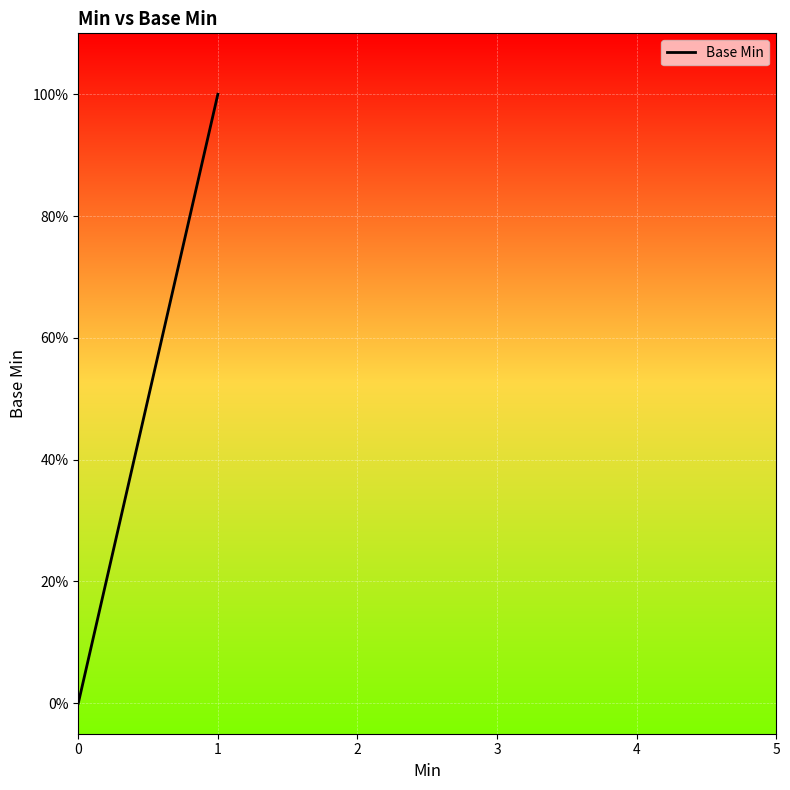

What is the sum of all values?

2